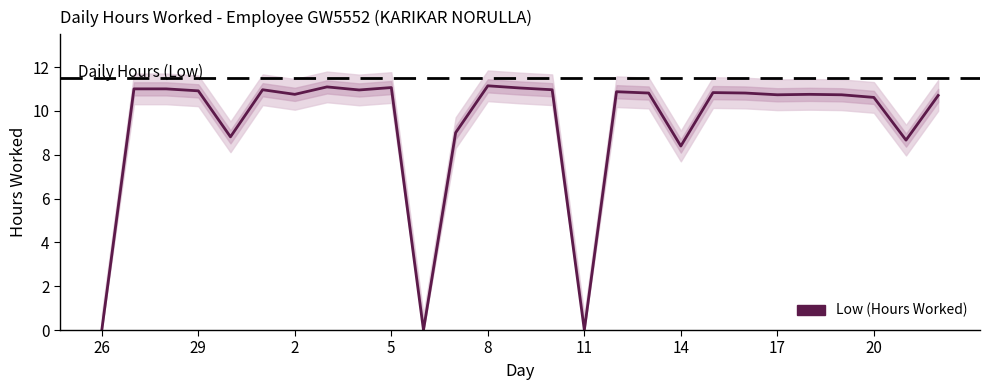

Is it true that the value at 26 is 0.0?

True